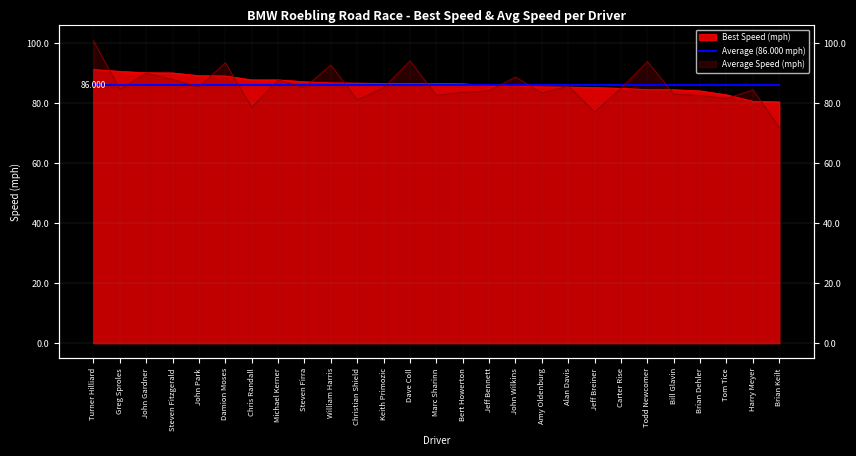

Which series ends up on top after the final intersection of Best Lap time and Average Speed?

Best Lap time